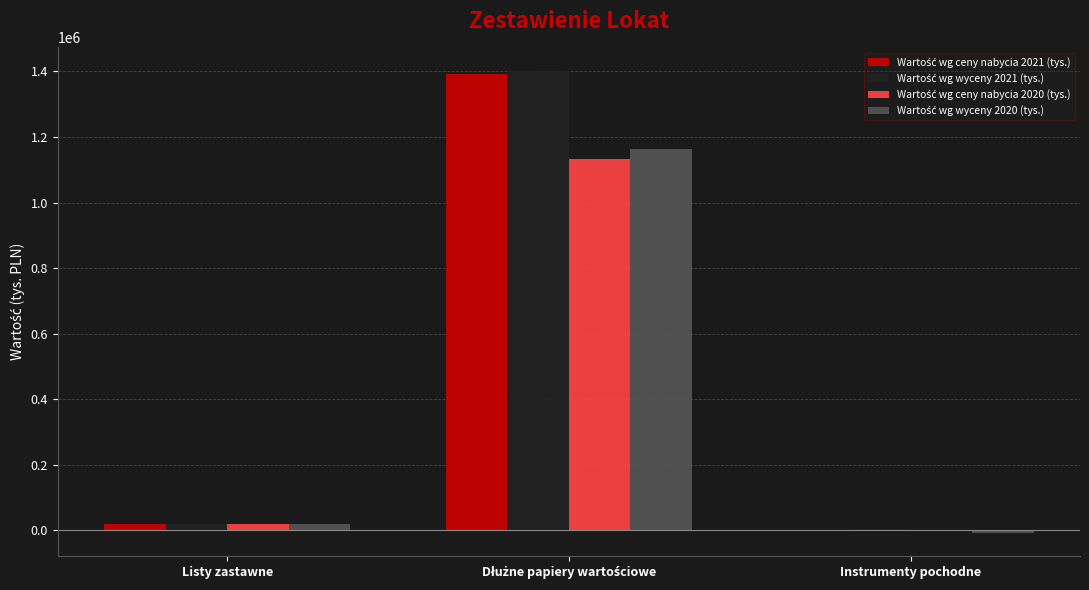

What is the greatest value displayed?

1402726